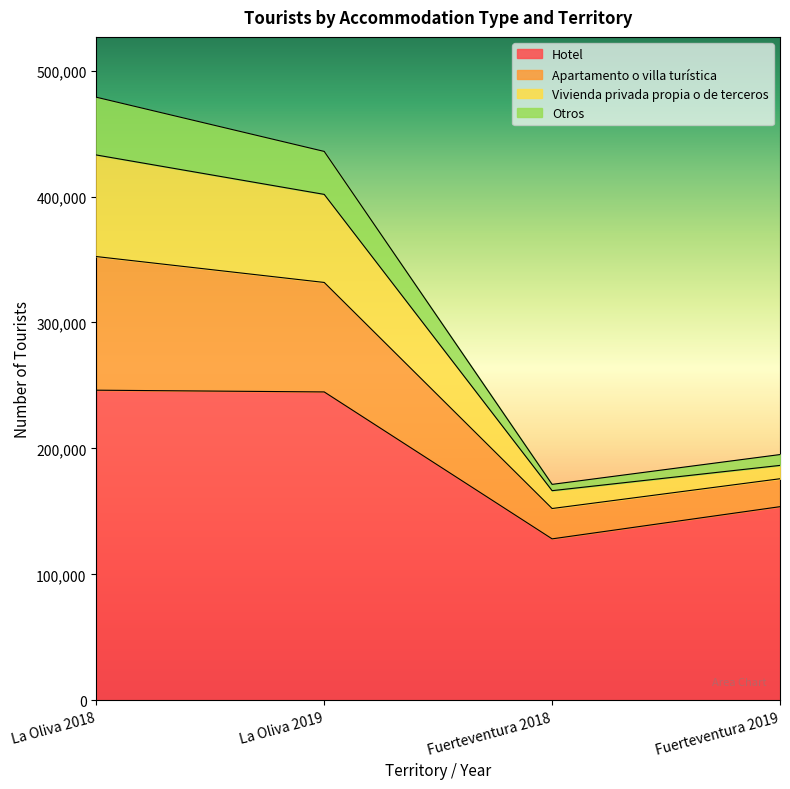

At how many categories does at least one series exceed 305031?

2